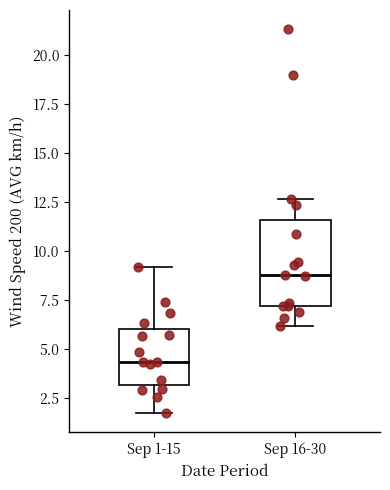

Reading left to right, transcribe this box plot: for each box, give where its median line is, the range the box spans, and where its two whiskers end, as read against the y-axis. The values are not printed on the chart, so give them approximately, as read against the axis.

Sep 1-15: median 4.5, box 3.0 to 6.0, whiskers 1.5 to 9.0
Sep 16-30: median 9.0, box 7.0 to 11.5, whiskers 6.0 to 12.5